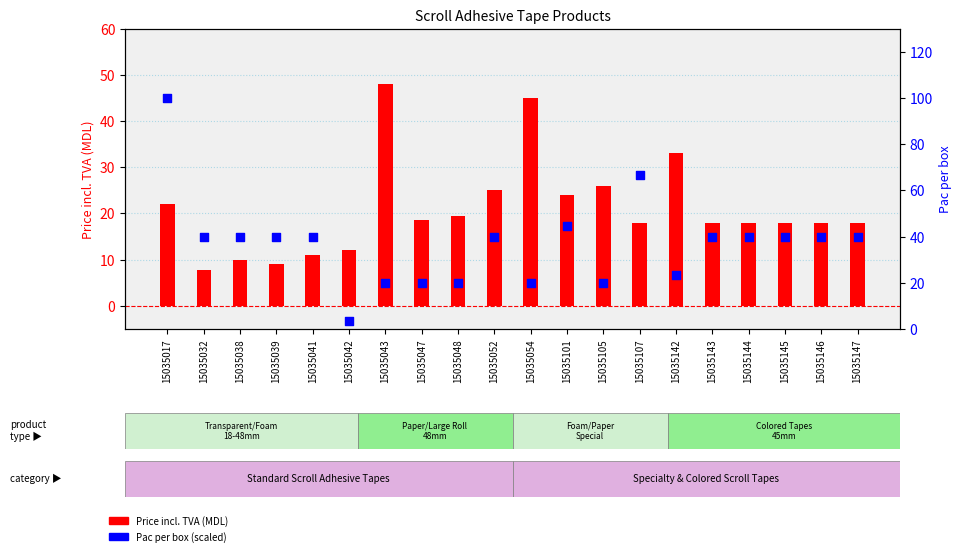

At which category is the sum across all series the highest?

15035017